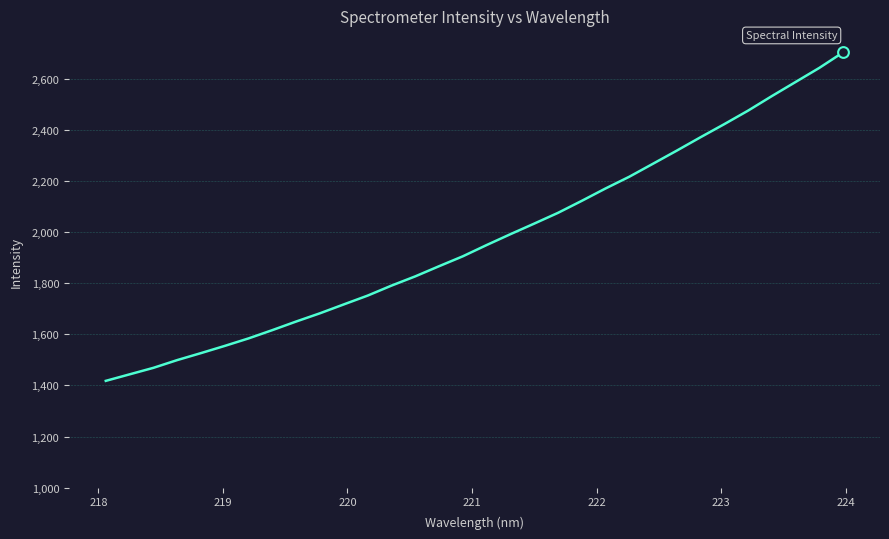

What is the maximum value shown in the chart?

2703.3